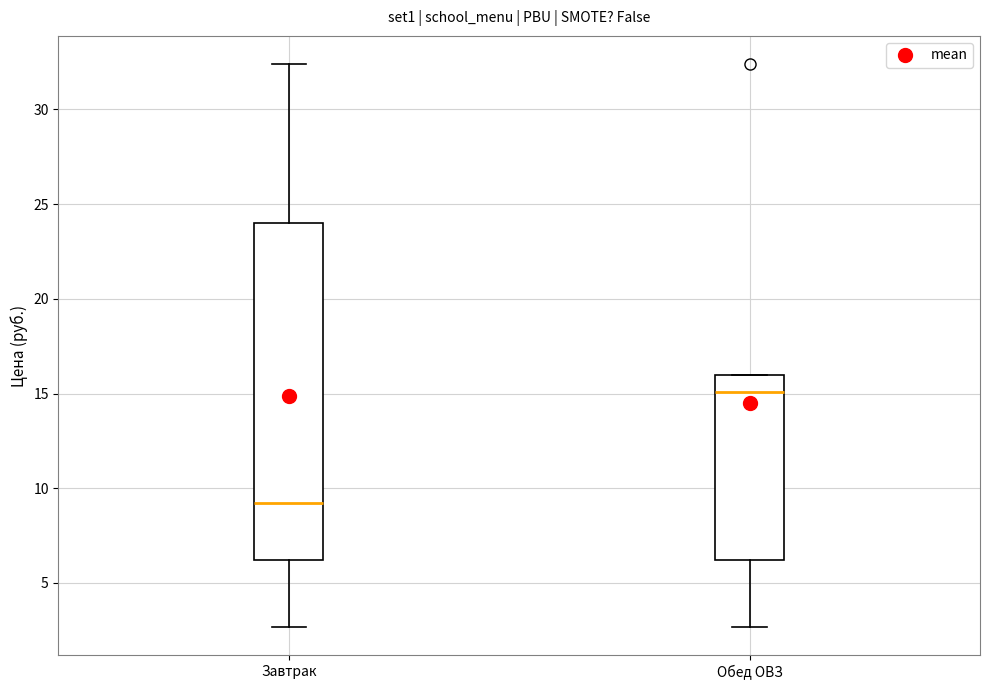

Reading left to right, transcribe this box plot: for each box, give where its median line is, the range the box spans, and where its two whiskers end, as read against the y-axis. The values are not printed on the chart, so give them approximately, as read against the axis.

Завтрак: median 9.0, box 6.0 to 24.0, whiskers 2.5 to 32.5
Обед ОВЗ: median 15.0, box 6.0 to 16.0, whiskers 2.5 to 16.0